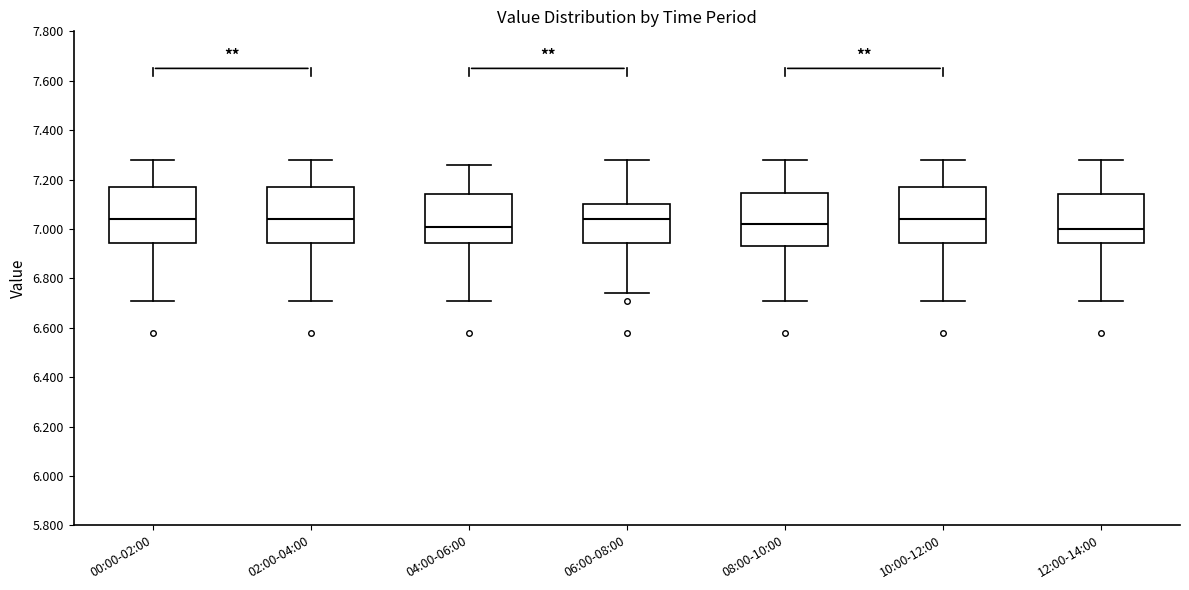

Reading left to right, transcribe this box plot: for each box, give where its median line is, the range the box spans, and where its two whiskers end, as read against the y-axis. The values are not printed on the chart, so give them approximately, as read against the axis.

00:00-02:00: median 7.04, box 6.94 to 7.18, whiskers 6.72 to 7.28
02:00-04:00: median 7.04, box 6.94 to 7.18, whiskers 6.72 to 7.28
04:00-06:00: median 7.02, box 6.94 to 7.14, whiskers 6.72 to 7.26
06:00-08:00: median 7.04, box 6.94 to 7.10, whiskers 6.74 to 7.28
08:00-10:00: median 7.02, box 6.94 to 7.14, whiskers 6.72 to 7.28
10:00-12:00: median 7.04, box 6.94 to 7.18, whiskers 6.72 to 7.28
12:00-14:00: median 7.00, box 6.94 to 7.14, whiskers 6.72 to 7.28